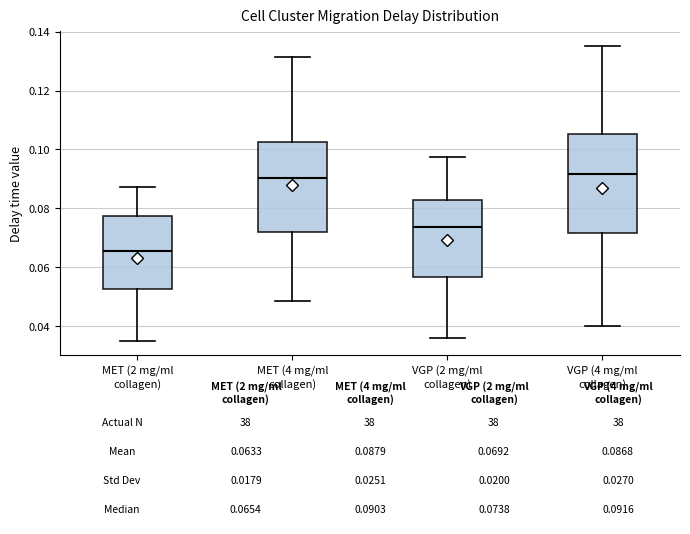

Which box is the tallest, from its lower edge to its upper edge?

VGP (4 mg/ml collagen)